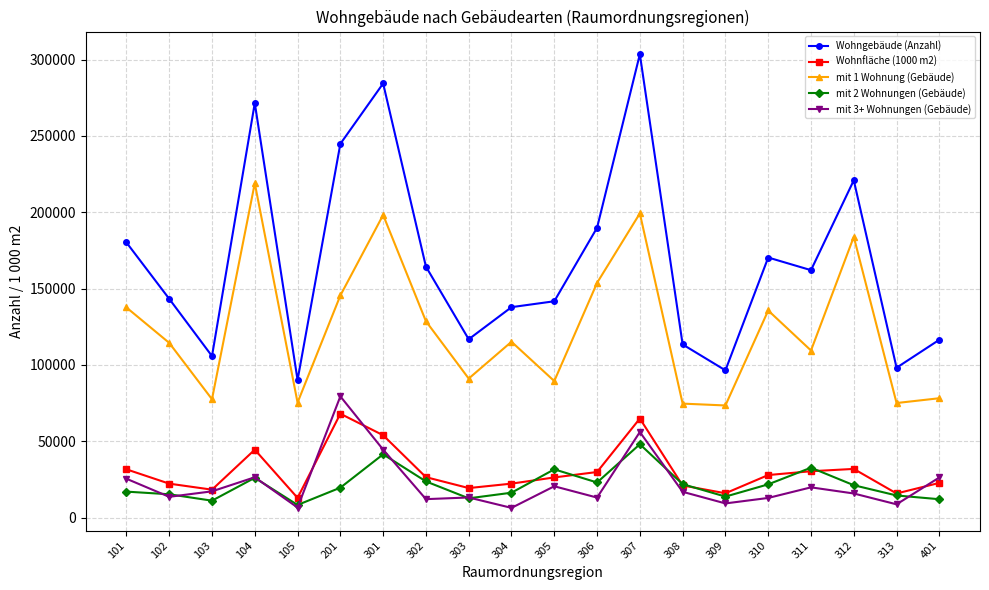

What is the maximum value shown in the chart?

303449